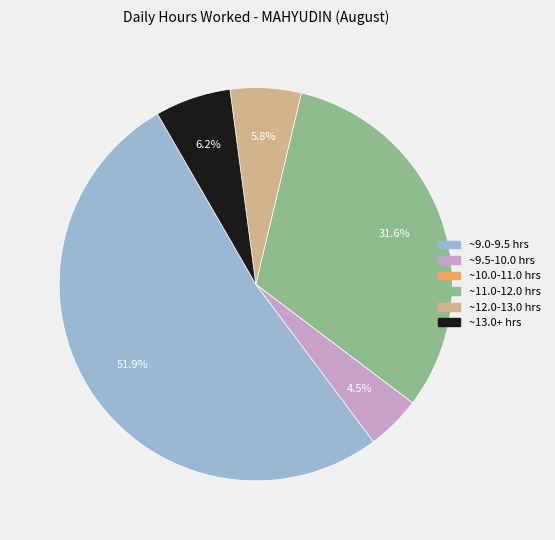

Is there any slice that represents more than half of the pie?

Yes